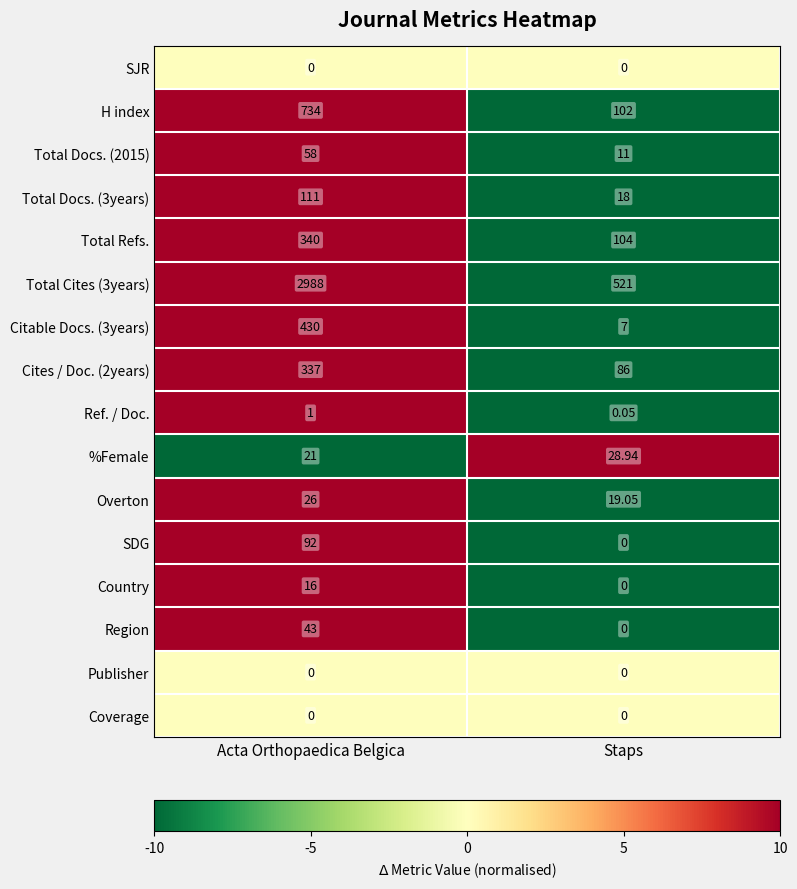

Count the number of data series in this chart.

16